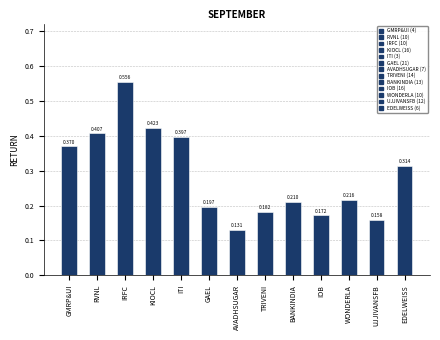

List the labels in order of value, smallest first.

AVADHSUGAR, UJJIVANSFB, IOB, TRIVENI, GAEL, BANKINDIA, WONDERLA, EDELWEISS, GMRP&UI, ITI, RVNL, KIOCL, IRFC